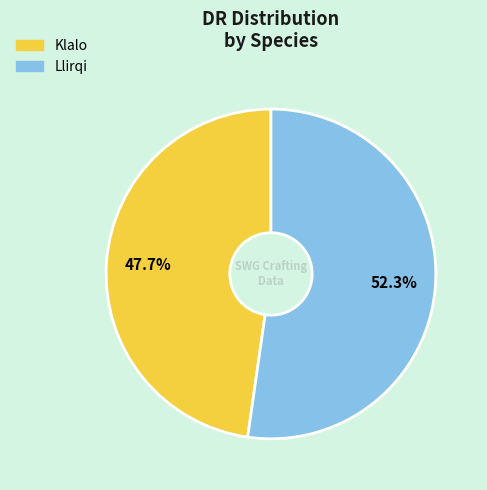

Between Klalo and Llirqi, which is larger?

Llirqi